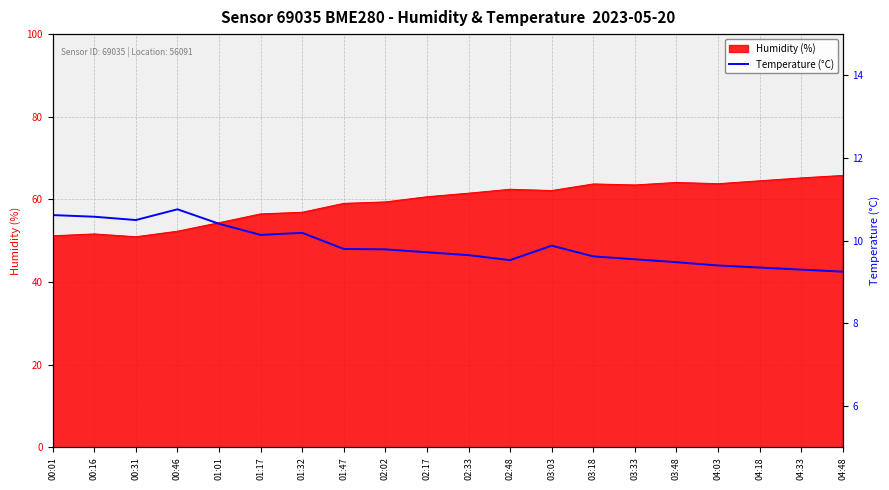

At which category does the data reach its first local valley?

00:31